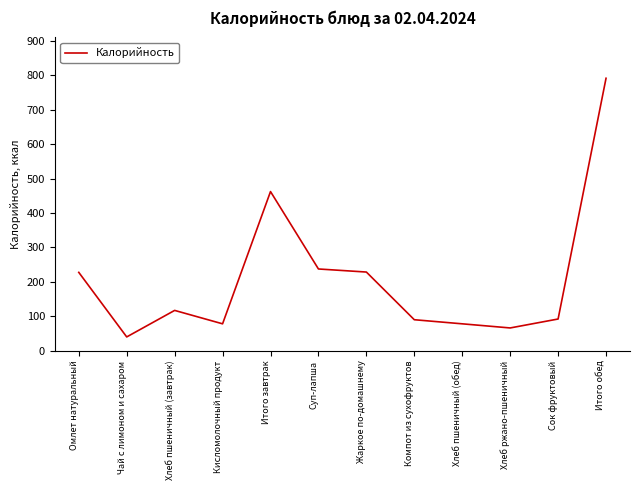

What is the smallest value displayed?

39.9